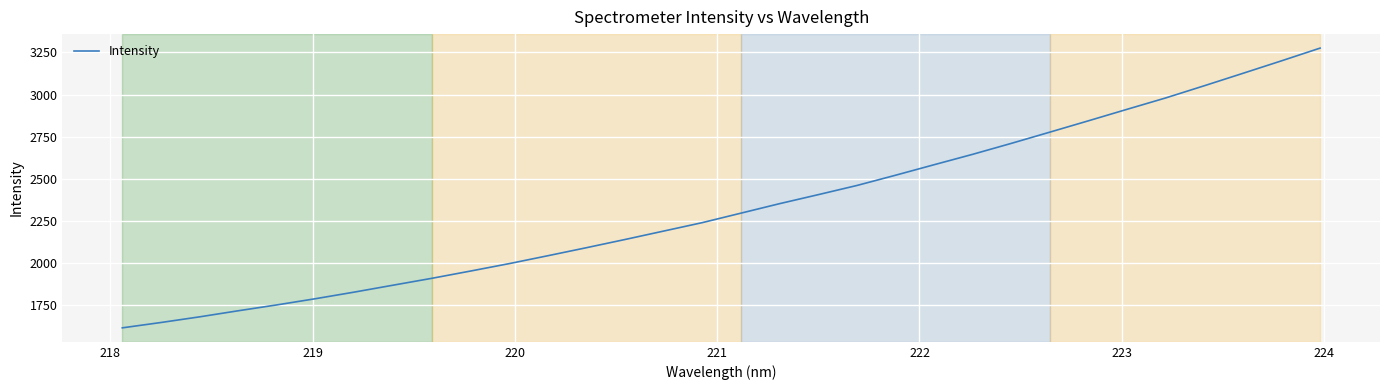

Reading left to right, extract all data points from this chart.

1615.4	1647.2	1680.8	1716.9	1751.7	1788.6	1827.6	1868.6	1909.3	1952.4	1996.4	2043.3	2091.0	2139.8	2189.8	2239.9	2296.1	2352.5	2405.9	2460.3	2521.1	2583.6	2645.4	2710.3	2777.2	2844.5	2912.7	2980.1	3052.5	3126.1	3200.3	3275.9